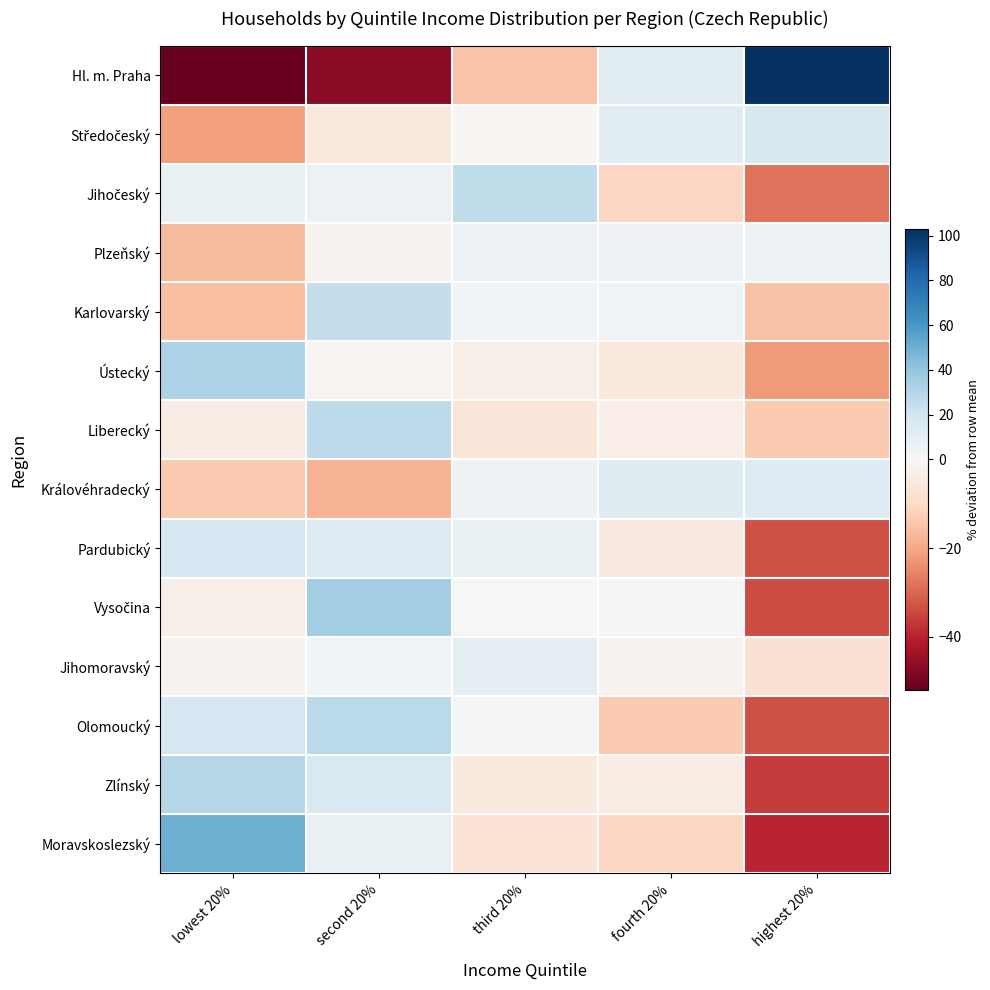

Count the number of categories in the chart.

5